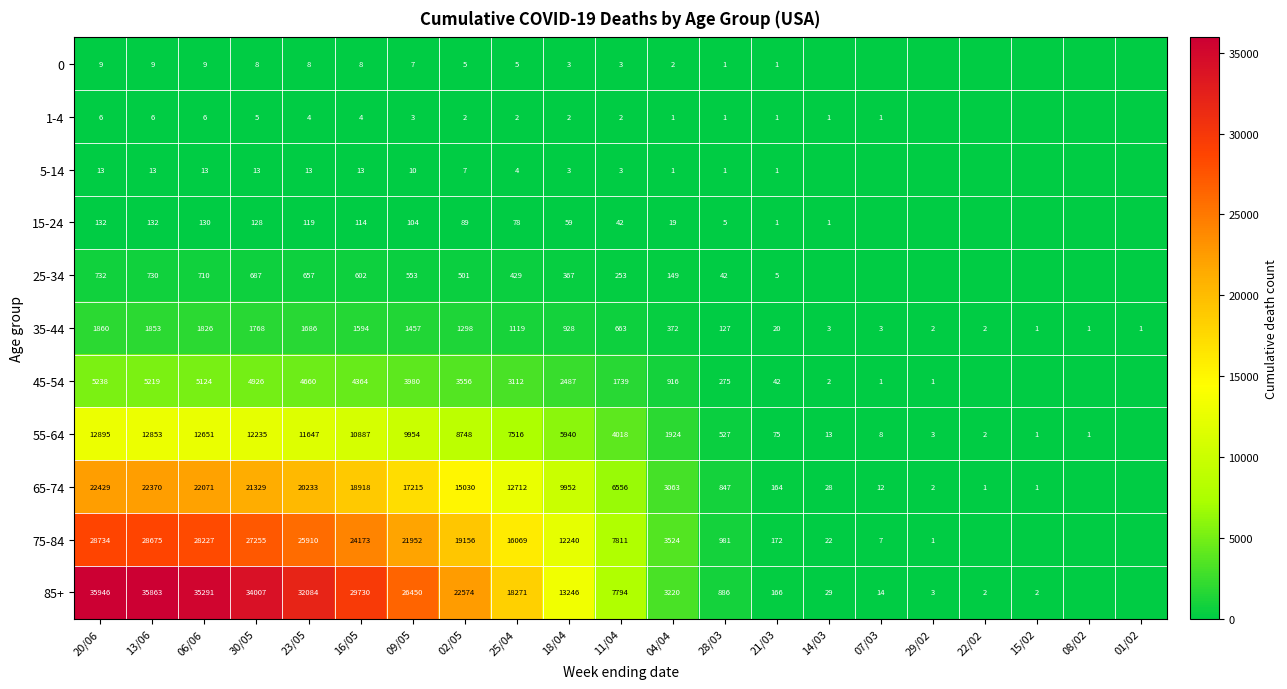

Is it true that 75-84 equals 7671 at 20/06?

False